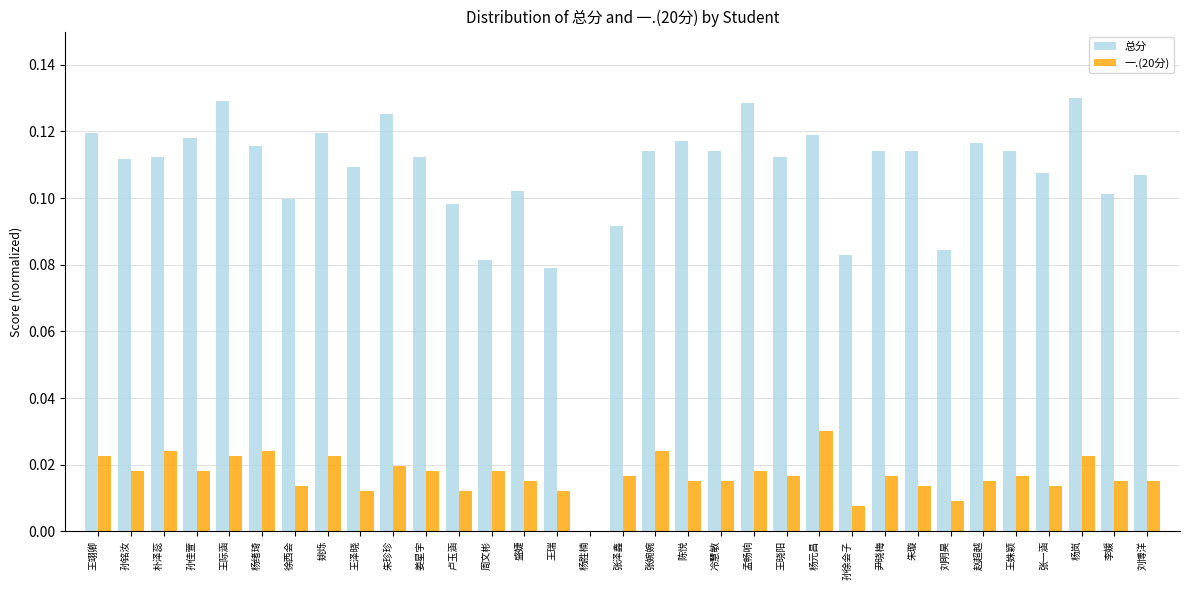

Is the value of 一.(20分) at 周文彬 greater than the value of 总分 at 朴泽蕊?

No